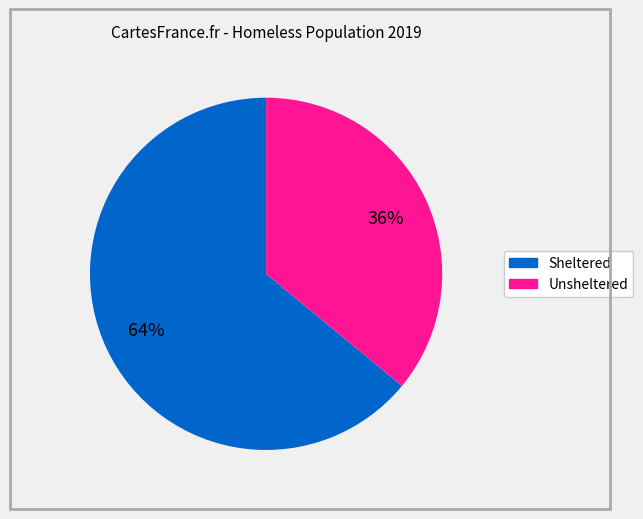

Does any single category account for the majority?

Yes